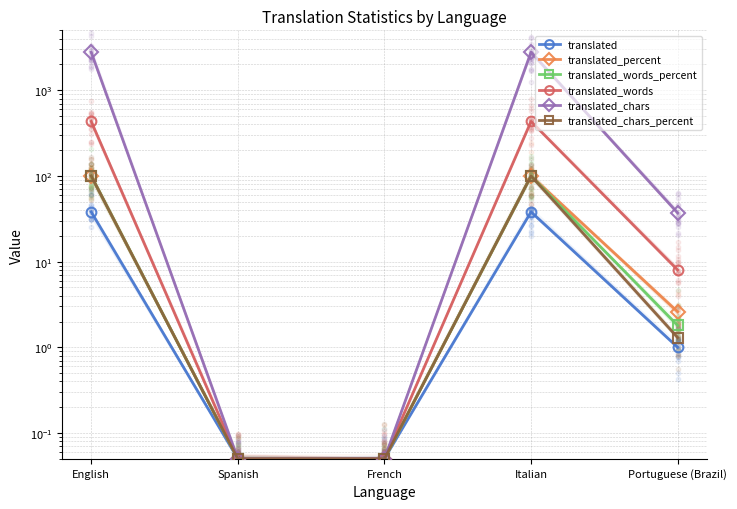

Which series contains the highest Y value?

translated_chars